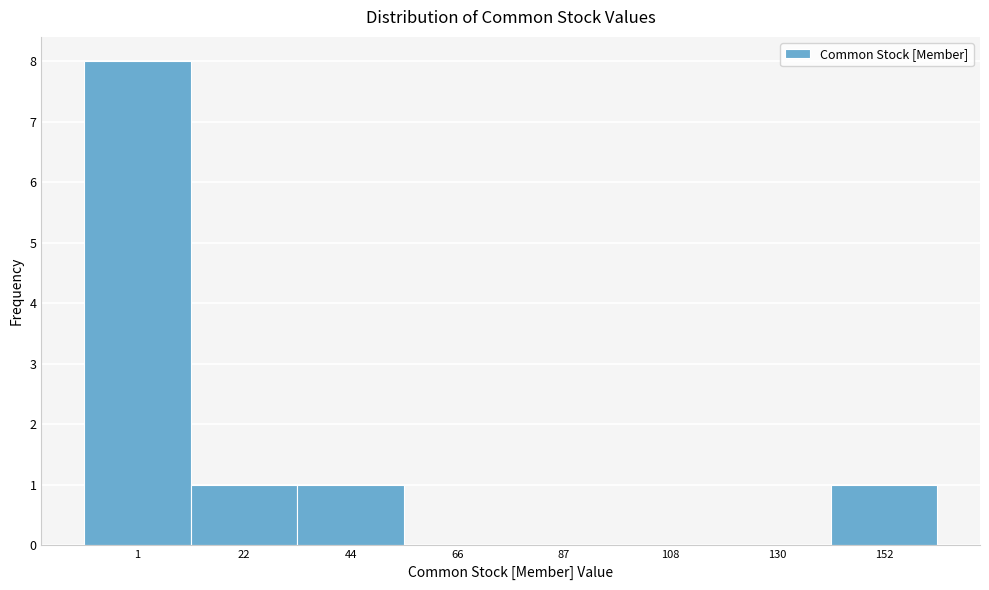

Reading right to left, what are all the values shown in this chart?

152=1	130=0	108=0	87=0	66=0	44=1	22=1	1=8